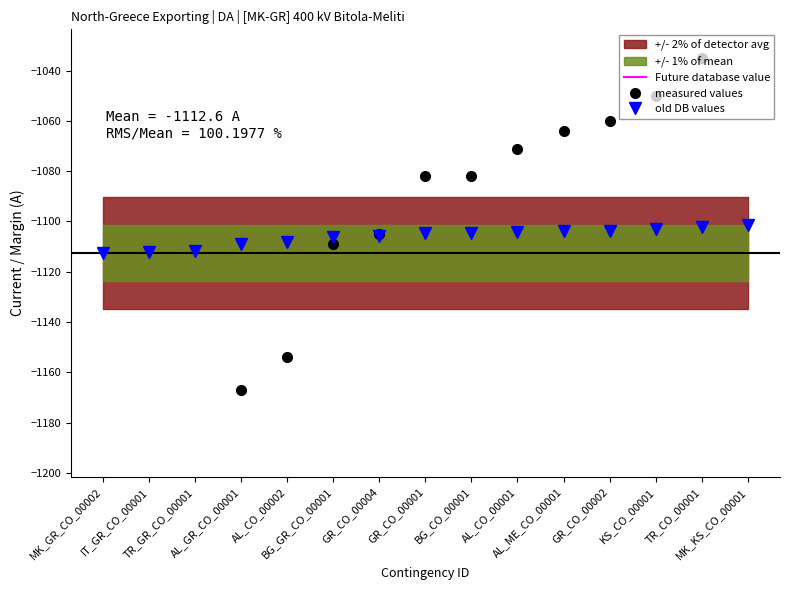

Rank the series at GR_CO_00004 from lowest to highest value.

old DB values, measured values, Future database value